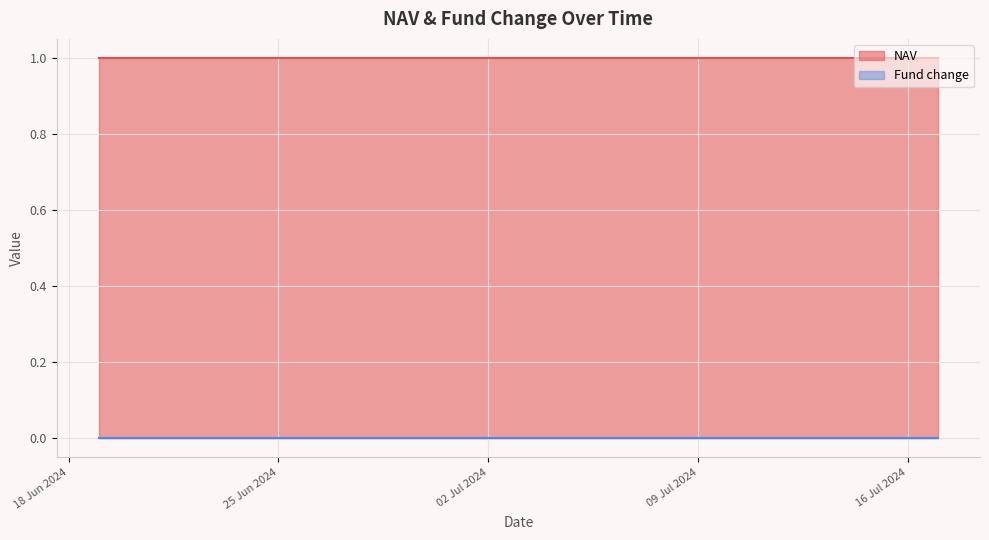

What is the sum of the NAV values at 10-07-2024 and 19-06-2024?

2